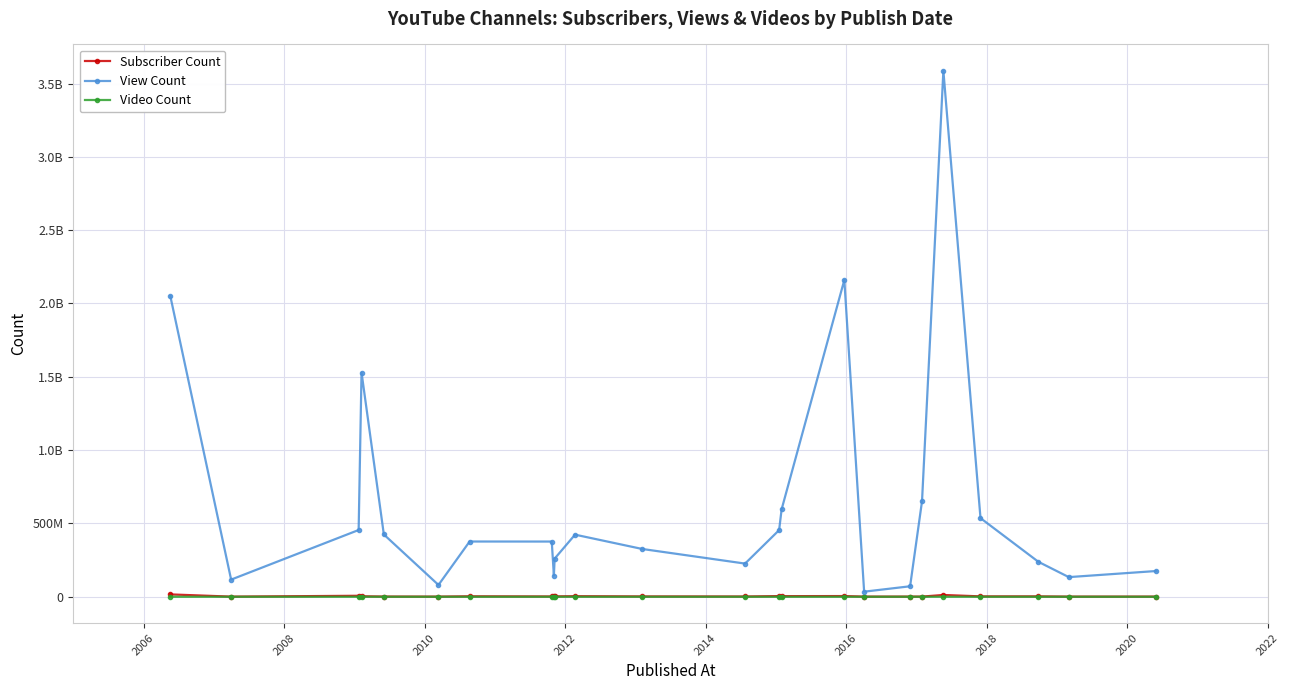

What are all the series names shown in the legend?

Subscriber Count, View Count, Video Count